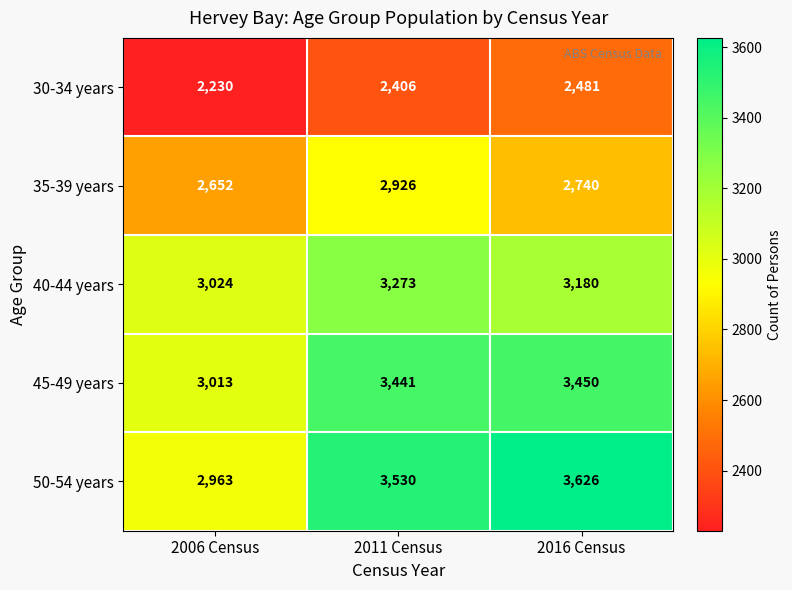

True or false: 30-34 years has a value of 2940 at 2006 Census.

False